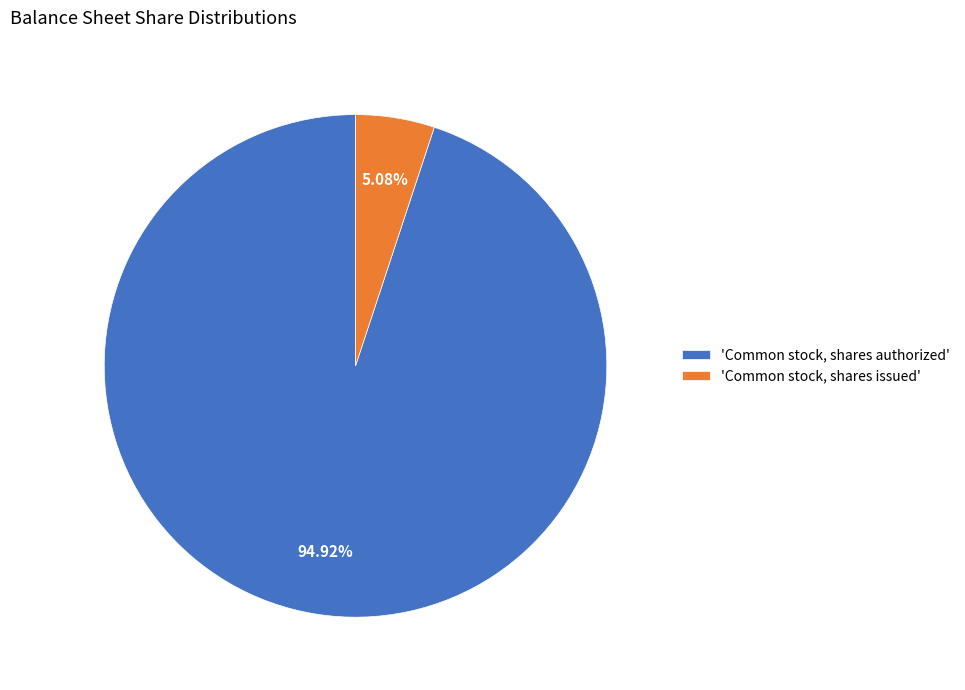

Rank the categories by value from highest to lowest.

'Common stock, shares authorized', 'Common stock, shares issued'